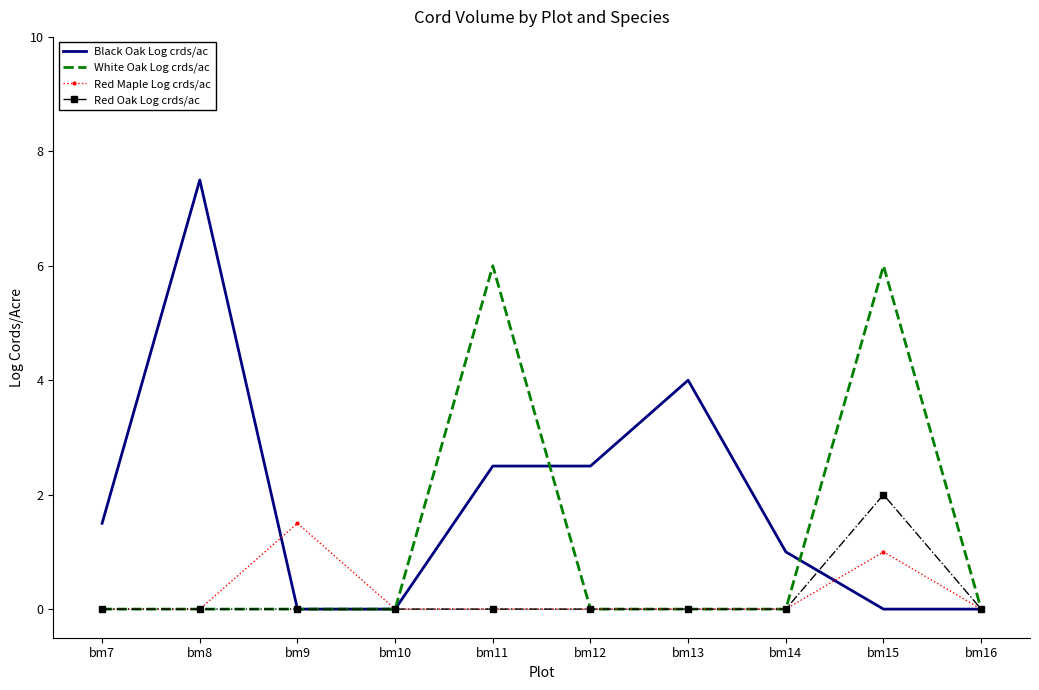

What is the total value across all series at bm15?

9.0